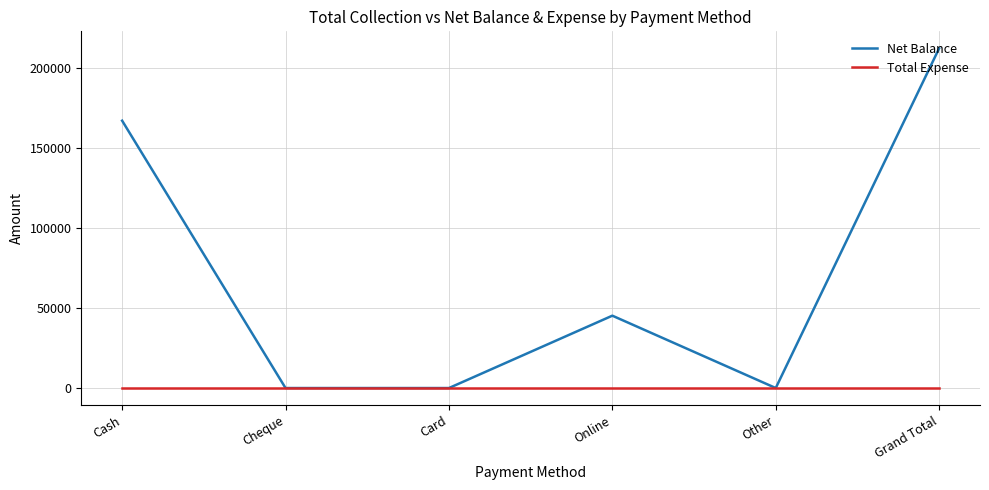

Does the chart display data point markers on the line(s)?

No